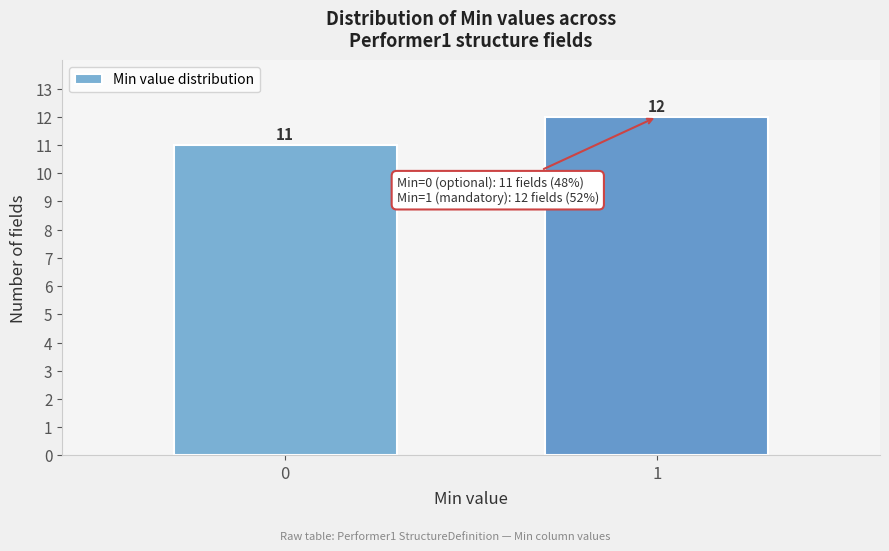

Reading right to left, what are all the values shown in this chart?

12	11